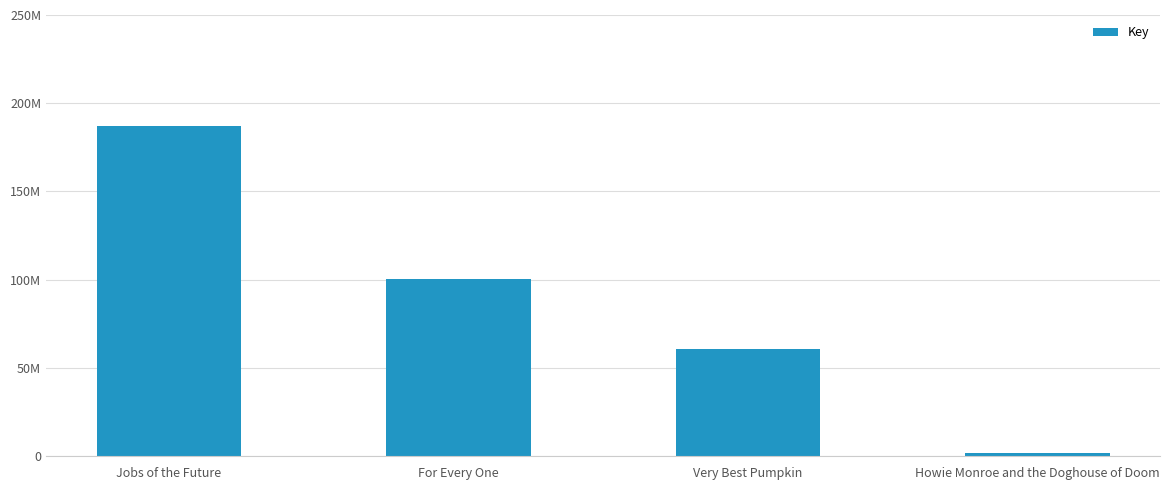

What is the label of the 1st bar from the left?

Jobs of the Future